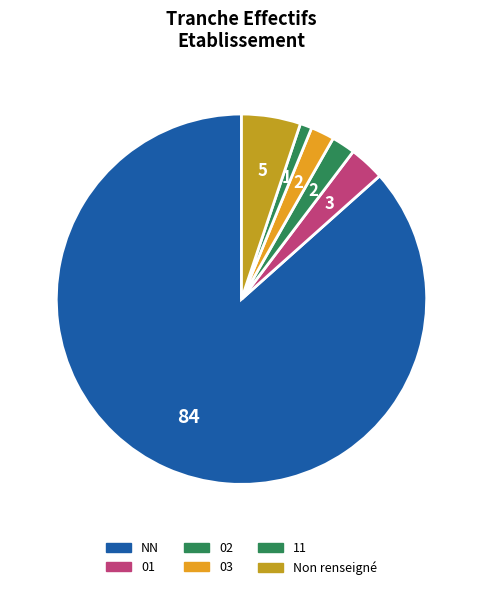

Count the number of slices in the pie.

6